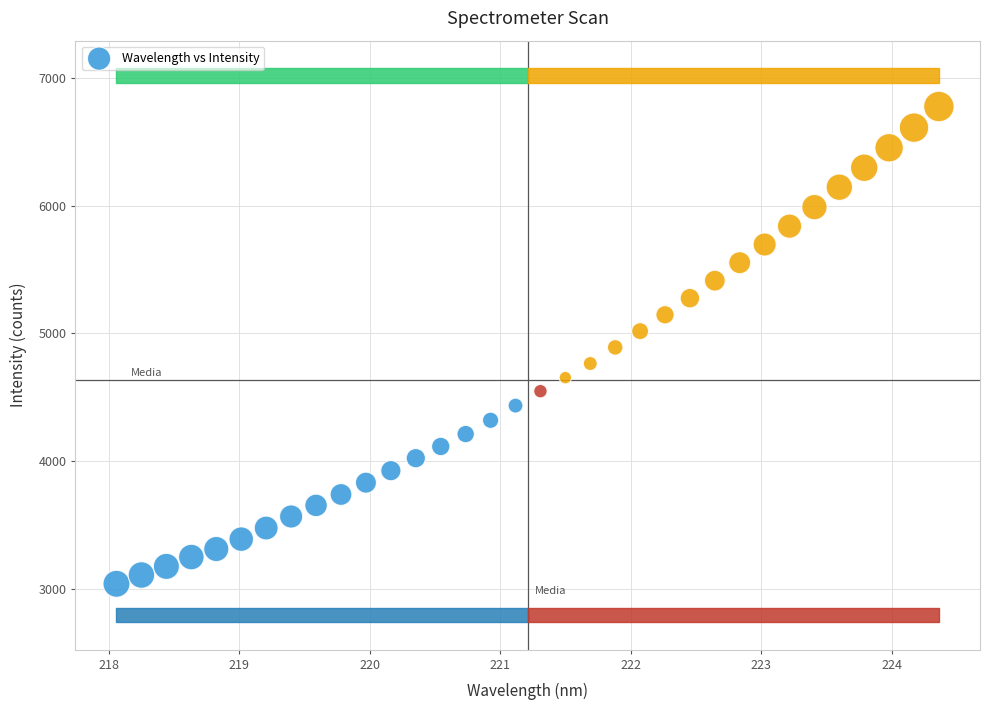

What is the range of X values (max minus min)?

6.3